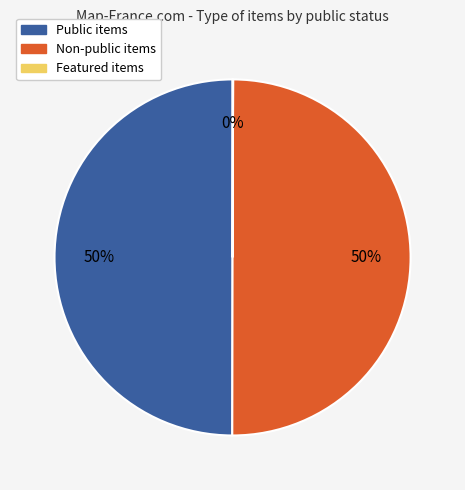

To the nearest percent, what is the difference between the largest and smallest slice percentages?

50%